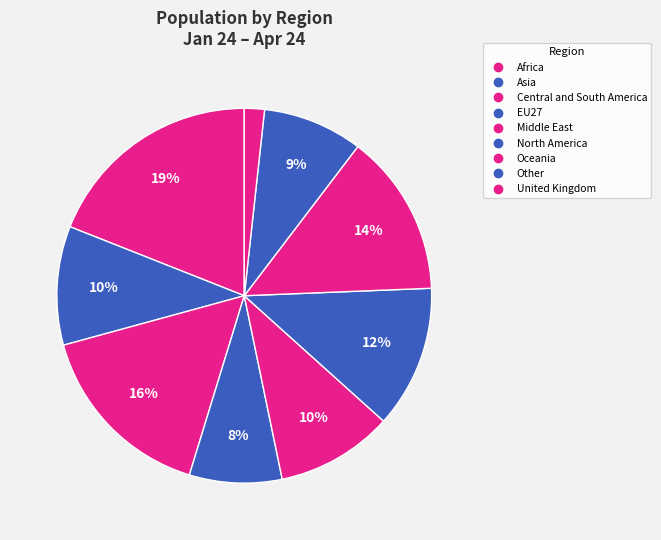

To the nearest percent, what is the difference between the largest and smallest slice percentages?

17%